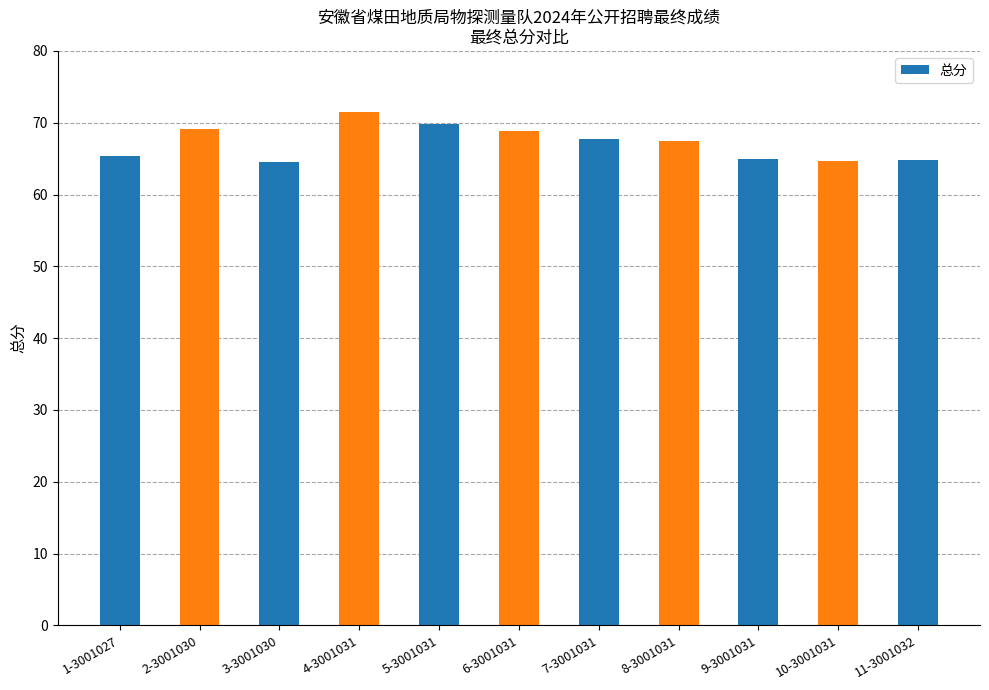

Approximately how many times larger is the value at 1-3001027 compared to 6-3001031?

0.9